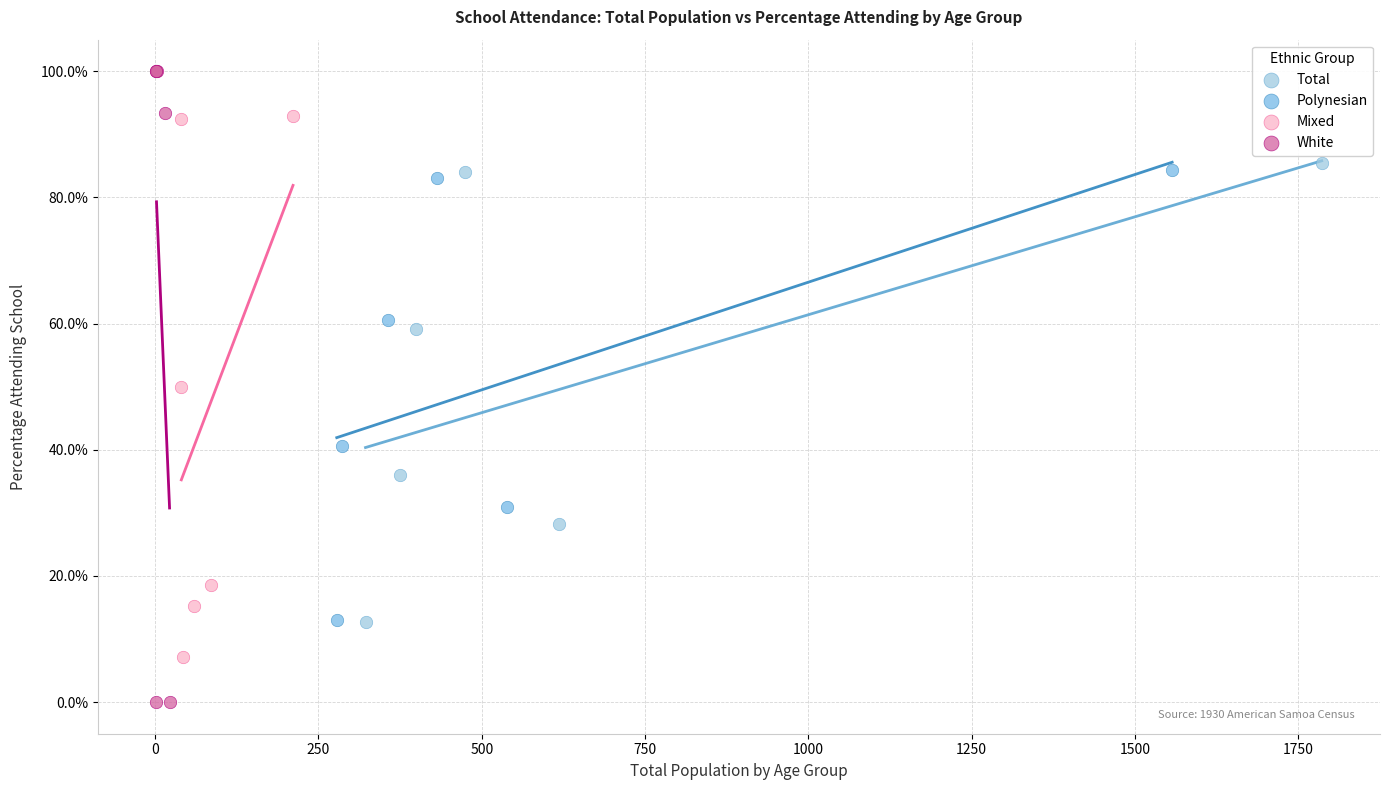

Which series contains the lowest Y value?

White